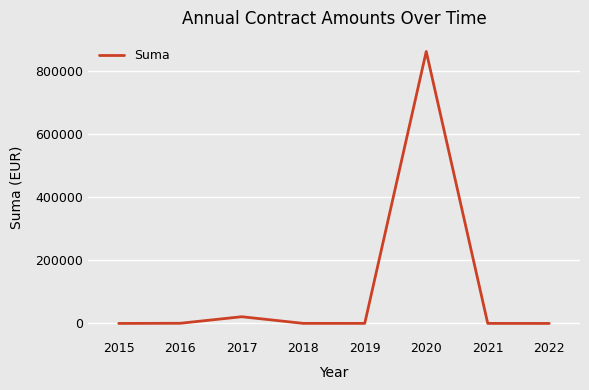

What is the difference between the values at 2016 and 2021?

400.0